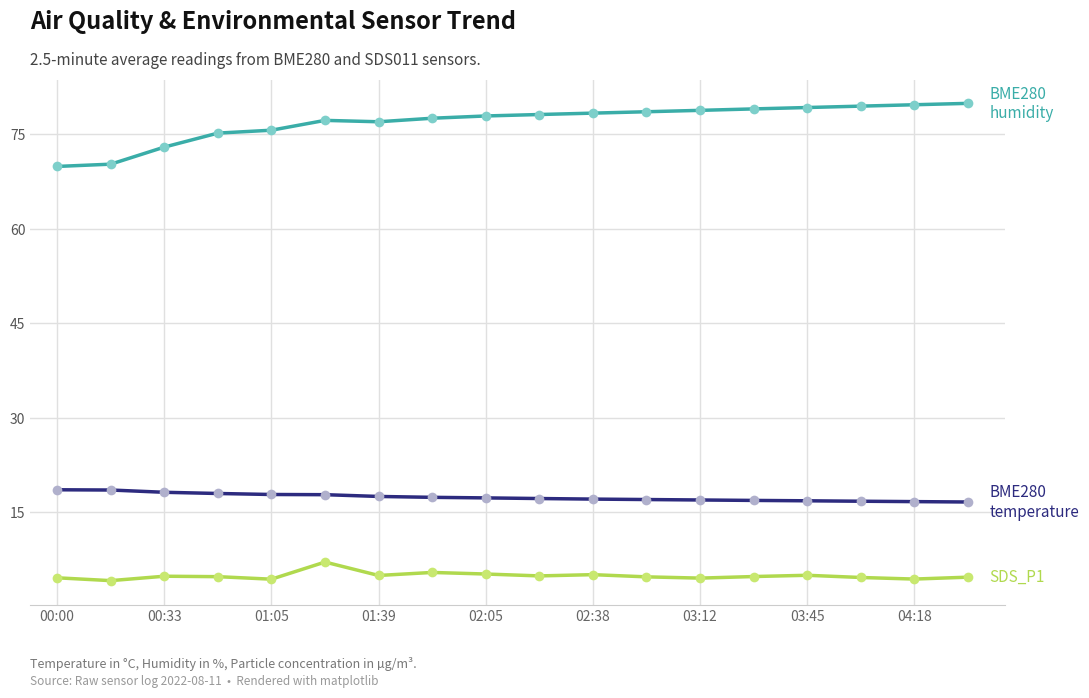

What is the minimum value shown in the chart?

4.2